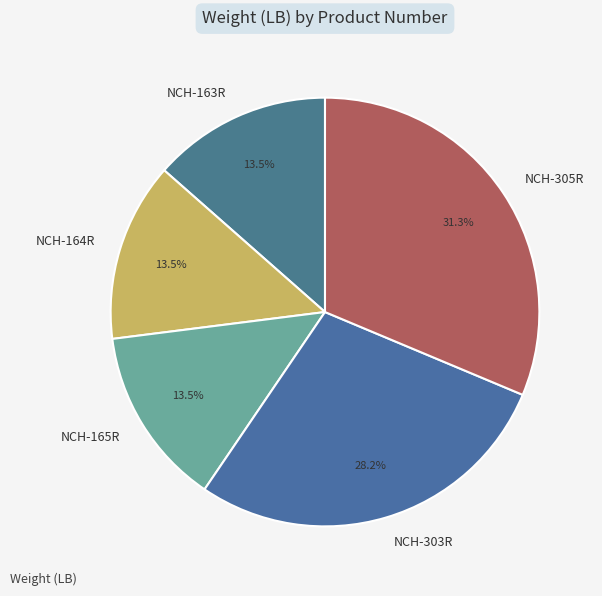

Does any single category account for the majority?

No